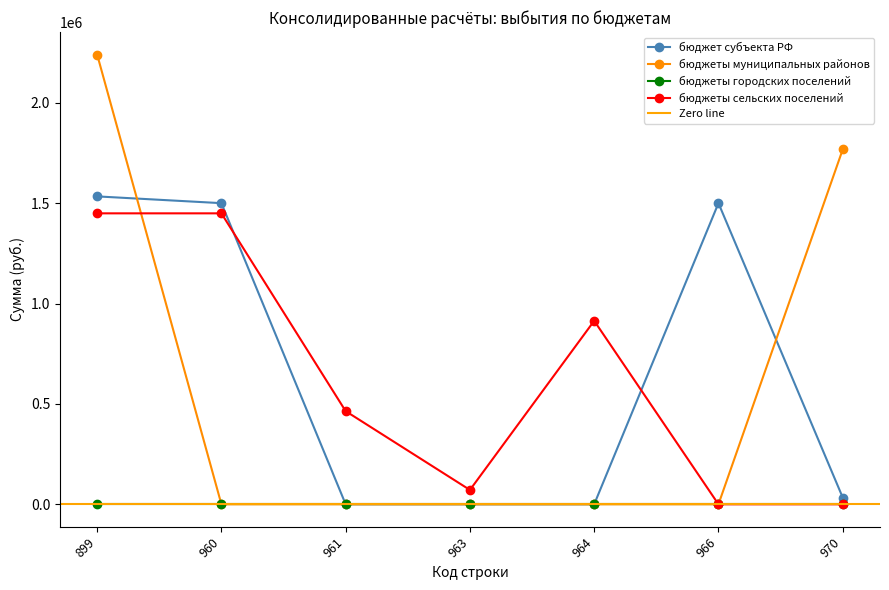

True or false: бюджет субъекта Российской Федерации and Zero line intersect in this chart.

False